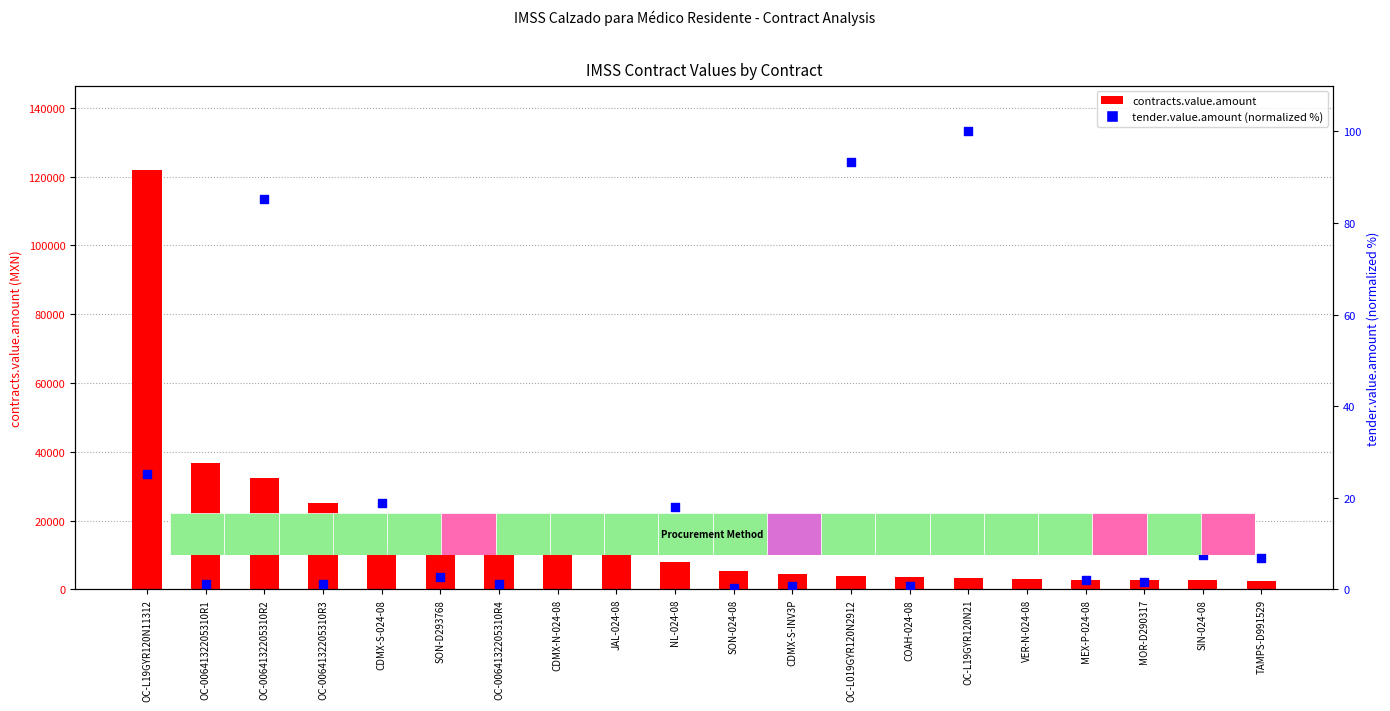

Which series has the largest total across all categories?

contracts.value.amount